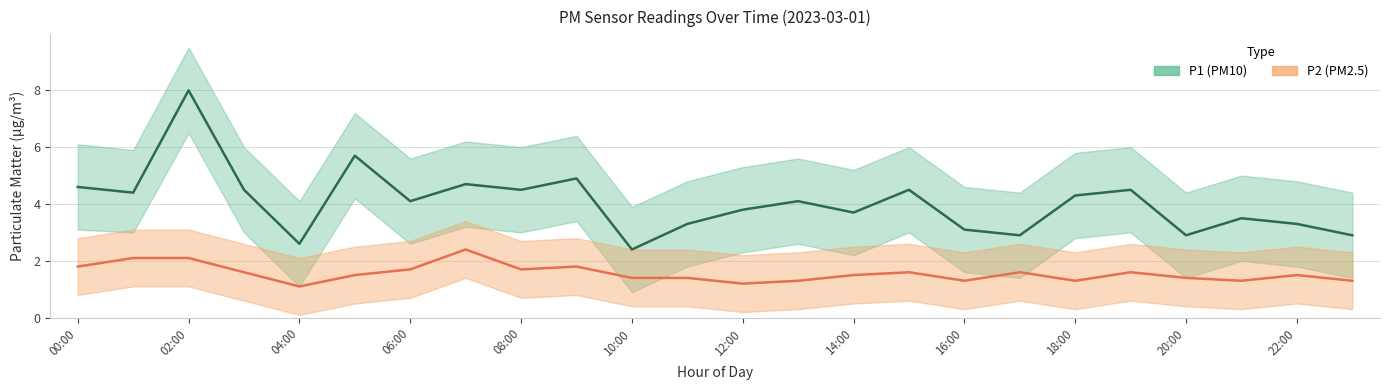

What is the minimum value shown in the chart?

1.1